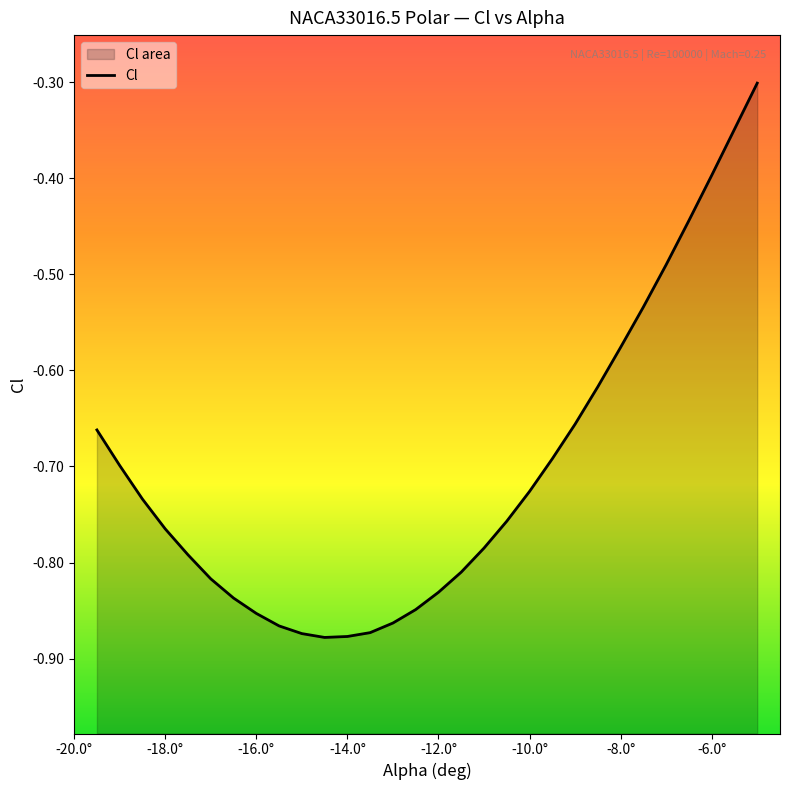

Rank the categories by value from lowest to highest.

-14.5, -14.0, -15.0, -13.5, -15.5, -13.0, -16.0, -12.5, -16.5, -12.0, -17.0, -11.5, -17.5, -11.0, -18.0, -10.5, -18.5, -10.0, -19.0, -9.5, -19.5, -9.0, -8.5, -8.0, -7.5, -7.0, -6.5, -6.0, -5.5, -5.0